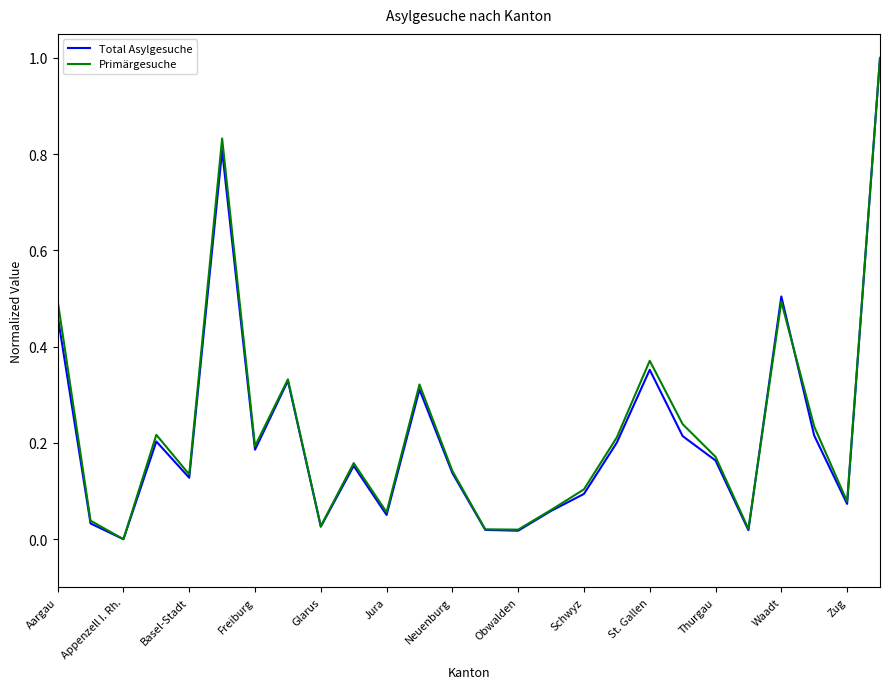

What are all the series names shown in the legend?

Total Asylgesuche, Primärgesuche